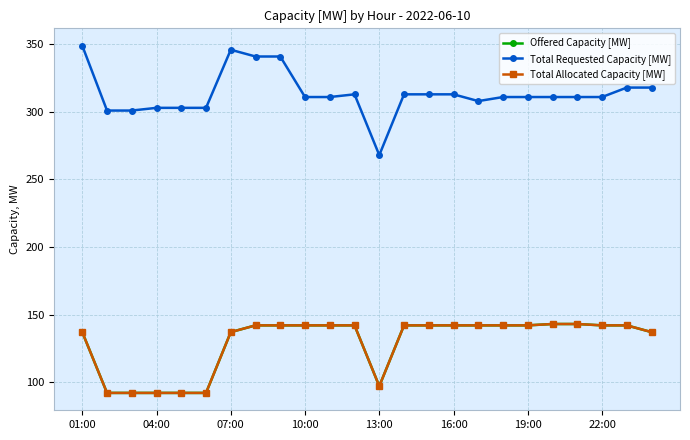

Where is the first local minimum for Offered Capacity [MW]?

13:00